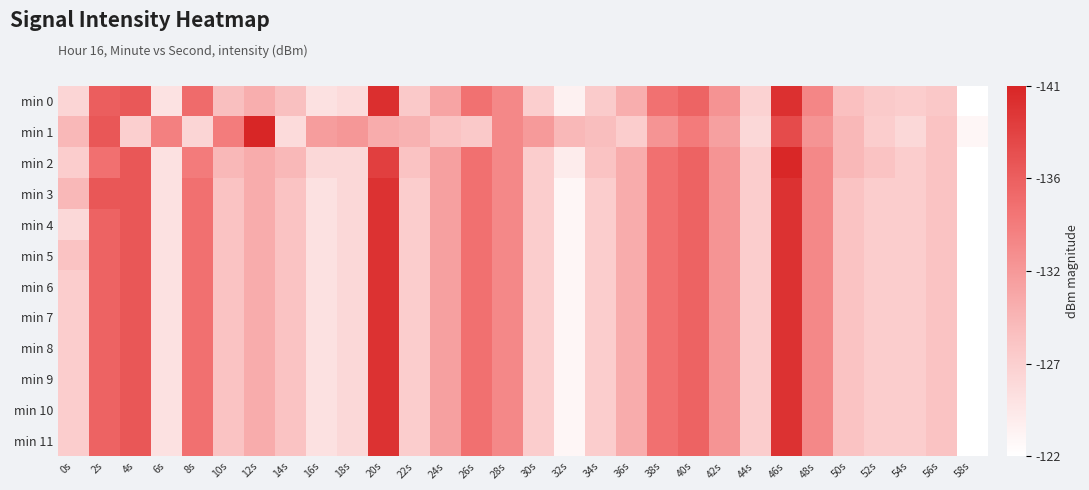

Reading left to right, what are all the values shown in this chart?

min 0: 0s=126.2	2s=136.4	4s=136.9	6s=125.0	8s=135.3	10s=128.4	12s=129.9	14s=128.4	16s=125.1	18s=125.6	20s=140.3	22s=127.4	24s=130.7	26s=134.9	28s=133.0	30s=126.9	32s=123.5	34s=127.2	36s=129.9	38s=134.8	40s=135.9	42s=132.1	44s=126.5	46s=140.3	48s=133.1	50s=128.3	52s=127.4	54s=127.0	56s=127.5	58s=122.1
min 1: 0s=128.9	2s=137.0	4s=126.9	6s=133.7	8s=126.3	10s=133.9	12s=141.1	14s=125.7	16s=131.2	18s=131.7	20s=130.0	22s=129.5	24s=128.0	26s=127.5	28s=133.0	30s=131.5	32s=129.0	34s=128.5	36s=127.0	38s=132.0	40s=134.0	42s=131.0	44s=126.0	46s=138.0	48s=132.0	50s=129.0	52s=127.0	54s=126.0	56s=128.0	58s=123.0
min 2: 0s=127.0	2s=135.0	4s=137.0	6s=125.0	8s=134.0	10s=129.0	12s=130.0	14s=129.0	16s=126.0	18s=126.0	20s=139.0	22s=128.0	24s=131.0	26s=135.0	28s=133.0	30s=127.0	32s=124.0	34s=128.0	36s=130.0	38s=135.0	40s=136.0	42s=132.0	44s=127.0	46s=141.0	48s=133.0	50s=129.0	52s=128.0	54s=127.0	56s=128.0	58s=122.0
min 3: 0s=129.0	2s=137.0	4s=137.0	6s=125.0	8s=135.0	10s=128.0	12s=130.0	14s=128.0	16s=125.0	18s=126.0	20s=140.0	22s=127.0	24s=131.0	26s=135.0	28s=133.0	30s=127.0	32s=123.0	34s=127.0	36s=130.0	38s=135.0	40s=136.0	42s=132.0	44s=127.0	46s=140.0	48s=133.0	50s=128.0	52s=127.0	54s=127.0	56s=128.0	58s=122.0
min 4: 0s=126.0	2s=136.0	4s=137.0	6s=125.0	8s=135.0	10s=128.0	12s=130.0	14s=128.0	16s=125.0	18s=126.0	20s=140.0	22s=127.0	24s=131.0	26s=135.0	28s=133.0	30s=127.0	32s=123.0	34s=127.0	36s=130.0	38s=135.0	40s=136.0	42s=132.0	44s=127.0	46s=140.0	48s=133.0	50s=128.0	52s=127.0	54s=127.0	56s=128.0	58s=122.0
min 5: 0s=128.0	2s=136.0	4s=137.0	6s=125.0	8s=135.0	10s=128.0	12s=130.0	14s=128.0	16s=125.0	18s=126.0	20s=140.0	22s=127.0	24s=131.0	26s=135.0	28s=133.0	30s=127.0	32s=123.0	34s=127.0	36s=130.0	38s=135.0	40s=136.0	42s=132.0	44s=127.0	46s=140.0	48s=133.0	50s=128.0	52s=127.0	54s=127.0	56s=128.0	58s=122.0
min 6: 0s=127.0	2s=136.0	4s=137.0	6s=125.0	8s=135.0	10s=128.0	12s=130.0	14s=128.0	16s=125.0	18s=126.0	20s=140.0	22s=127.0	24s=131.0	26s=135.0	28s=133.0	30s=127.0	32s=123.0	34s=127.0	36s=130.0	38s=135.0	40s=136.0	42s=132.0	44s=127.0	46s=140.0	48s=133.0	50s=128.0	52s=127.0	54s=127.0	56s=128.0	58s=122.0
min 7: 0s=127.0	2s=136.0	4s=137.0	6s=125.0	8s=135.0	10s=128.0	12s=130.0	14s=128.0	16s=125.0	18s=126.0	20s=140.0	22s=127.0	24s=131.0	26s=135.0	28s=133.0	30s=127.0	32s=123.0	34s=127.0	36s=130.0	38s=135.0	40s=136.0	42s=132.0	44s=127.0	46s=140.0	48s=133.0	50s=128.0	52s=127.0	54s=127.0	56s=128.0	58s=122.0
min 8: 0s=127.0	2s=136.0	4s=137.0	6s=125.0	8s=135.0	10s=128.0	12s=130.0	14s=128.0	16s=125.0	18s=126.0	20s=140.0	22s=127.0	24s=131.0	26s=135.0	28s=133.0	30s=127.0	32s=123.0	34s=127.0	36s=130.0	38s=135.0	40s=136.0	42s=132.0	44s=127.0	46s=140.0	48s=133.0	50s=128.0	52s=127.0	54s=127.0	56s=128.0	58s=122.0
min 9: 0s=127.0	2s=136.0	4s=137.0	6s=125.0	8s=135.0	10s=128.0	12s=130.0	14s=128.0	16s=125.0	18s=126.0	20s=140.0	22s=127.0	24s=131.0	26s=135.0	28s=133.0	30s=127.0	32s=123.0	34s=127.0	36s=130.0	38s=135.0	40s=136.0	42s=132.0	44s=127.0	46s=140.0	48s=133.0	50s=128.0	52s=127.0	54s=127.0	56s=128.0	58s=122.0
min 10: 0s=127.0	2s=136.0	4s=137.0	6s=125.0	8s=135.0	10s=128.0	12s=130.0	14s=128.0	16s=125.0	18s=126.0	20s=140.0	22s=127.0	24s=131.0	26s=135.0	28s=133.0	30s=127.0	32s=123.0	34s=127.0	36s=130.0	38s=135.0	40s=136.0	42s=132.0	44s=127.0	46s=140.0	48s=133.0	50s=128.0	52s=127.0	54s=127.0	56s=128.0	58s=122.0
min 11: 0s=127.0	2s=136.0	4s=137.0	6s=125.0	8s=135.0	10s=128.0	12s=130.0	14s=128.0	16s=125.0	18s=126.0	20s=140.0	22s=127.0	24s=131.0	26s=135.0	28s=133.0	30s=127.0	32s=123.0	34s=127.0	36s=130.0	38s=135.0	40s=136.0	42s=132.0	44s=127.0	46s=140.0	48s=133.0	50s=128.0	52s=127.0	54s=127.0	56s=128.0	58s=122.0